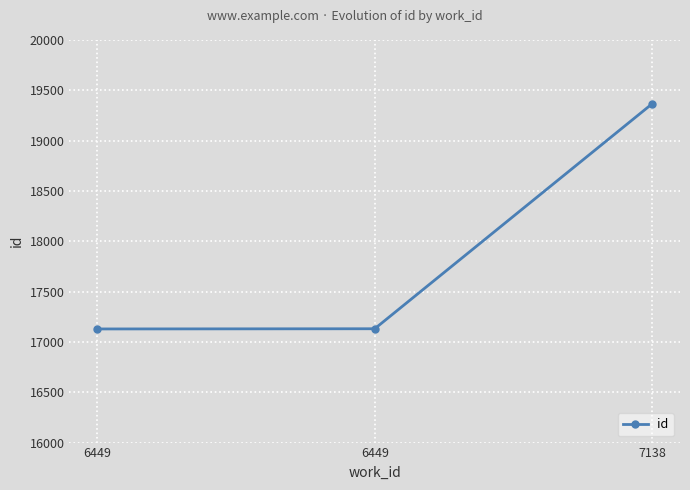

How many data points does each series have?

3